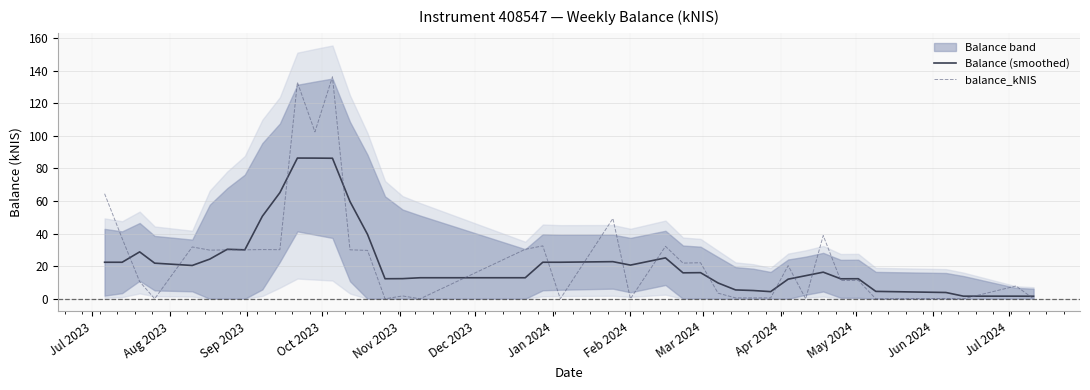

List the series in order of their peak value, highest first.

balance_kNIS, Balance (smoothed)